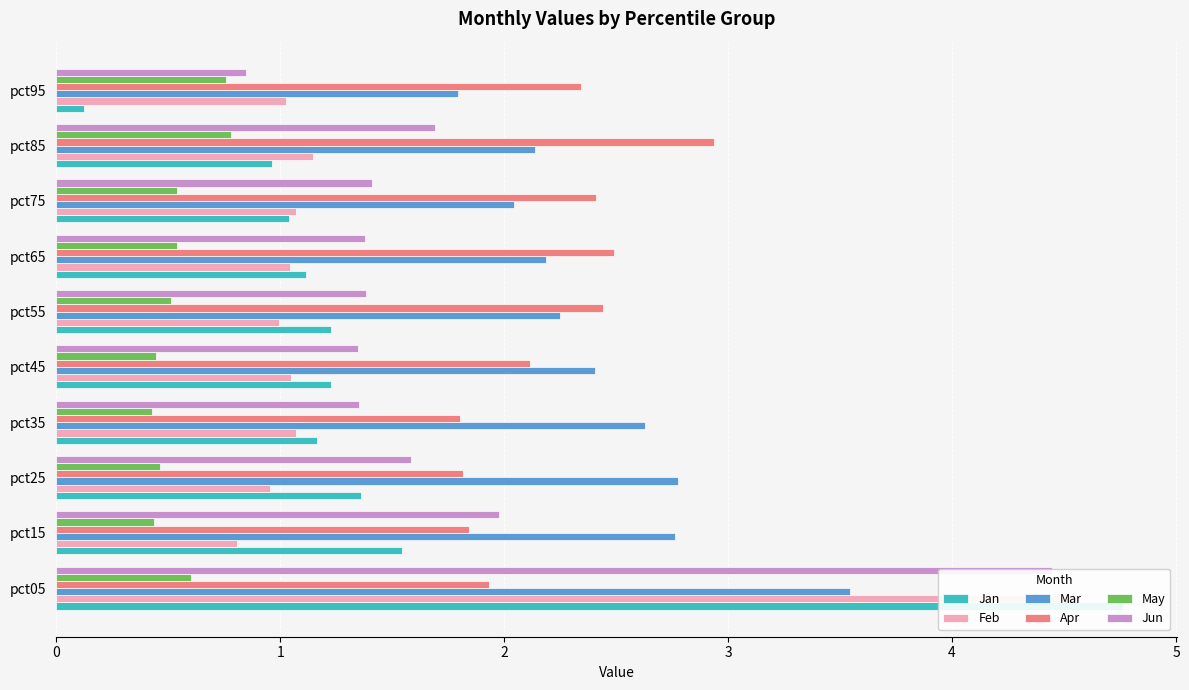

What is the value of the Mar bar at the 3rd from the left?

2.8